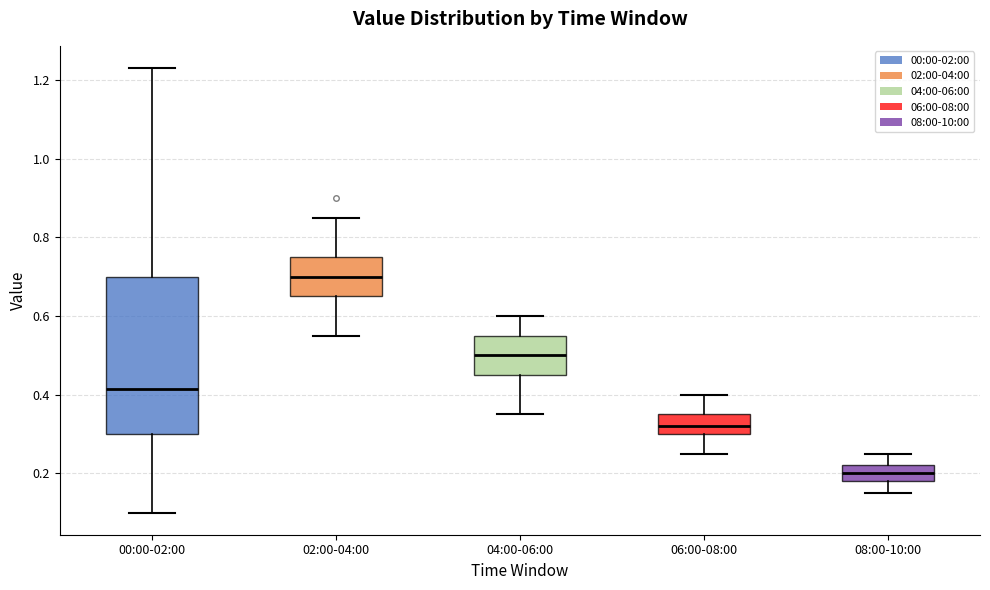

Reading left to right, transcribe this box plot: for each box, give where its median line is, the range the box spans, and where its two whiskers end, as read against the y-axis. The values are not printed on the chart, so give them approximately, as read against the axis.

00:00-02:00: median 0.42, box 0.30 to 0.70, whiskers 0.10 to 1.24
02:00-04:00: median 0.70, box 0.66 to 0.76, whiskers 0.56 to 0.86
04:00-06:00: median 0.50, box 0.46 to 0.56, whiskers 0.36 to 0.60
06:00-08:00: median 0.32, box 0.30 to 0.36, whiskers 0.26 to 0.40
08:00-10:00: median 0.20, box 0.18 to 0.22, whiskers 0.16 to 0.26